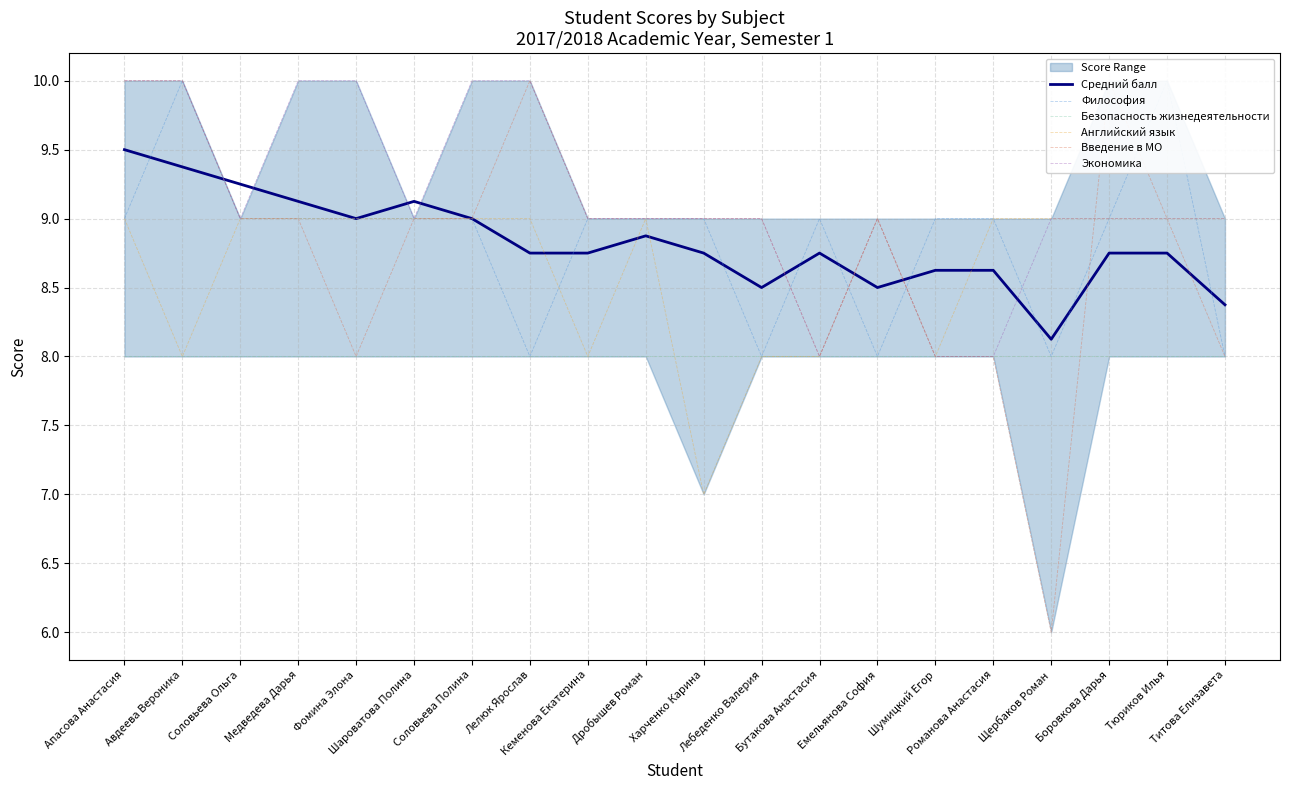

True or false: Безопасность жизнедеятельности and Философия cross at least once.

False